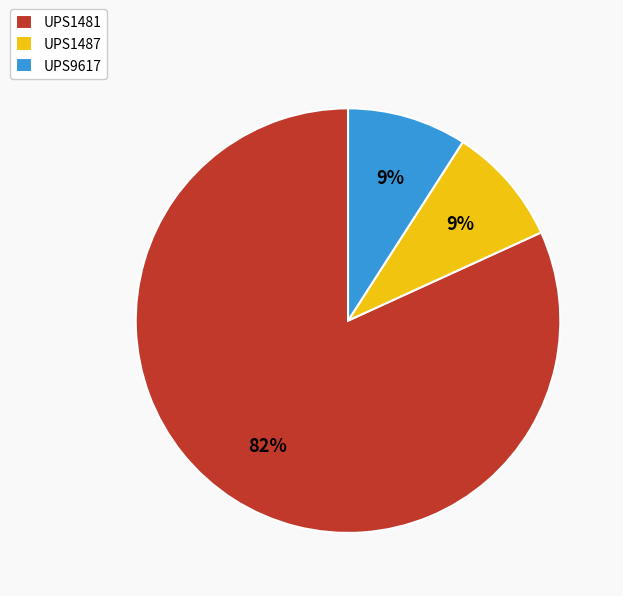

Which category has the biggest portion of the pie?

UPS1481